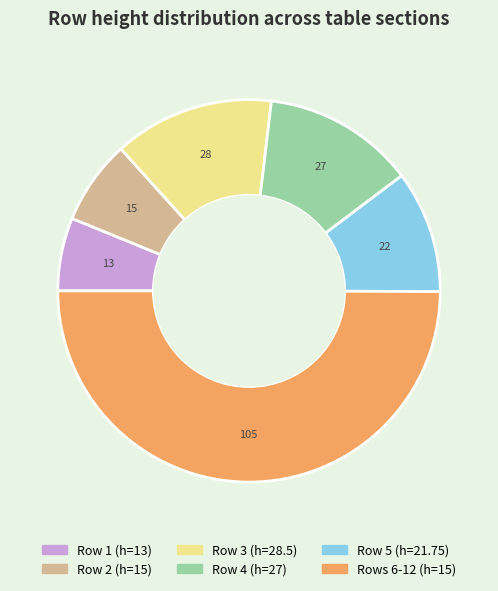

Count the number of slices in the pie.

6